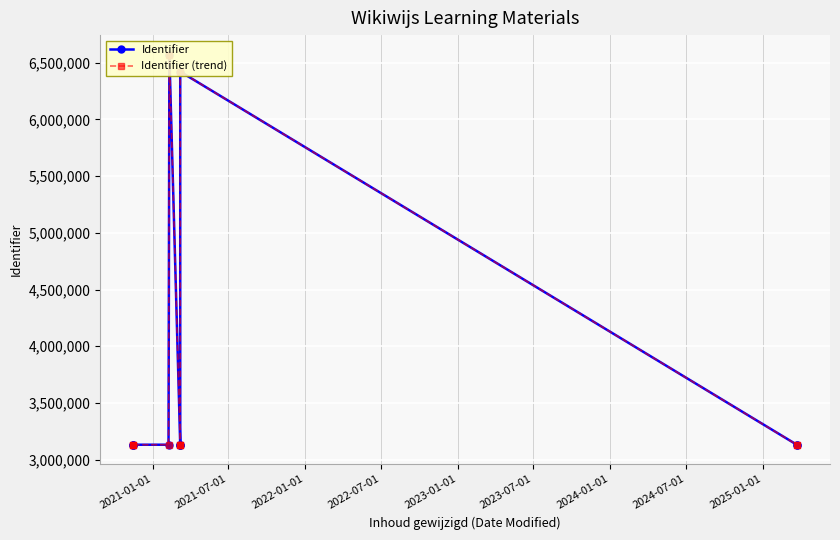

How many series are shown in this chart?

2